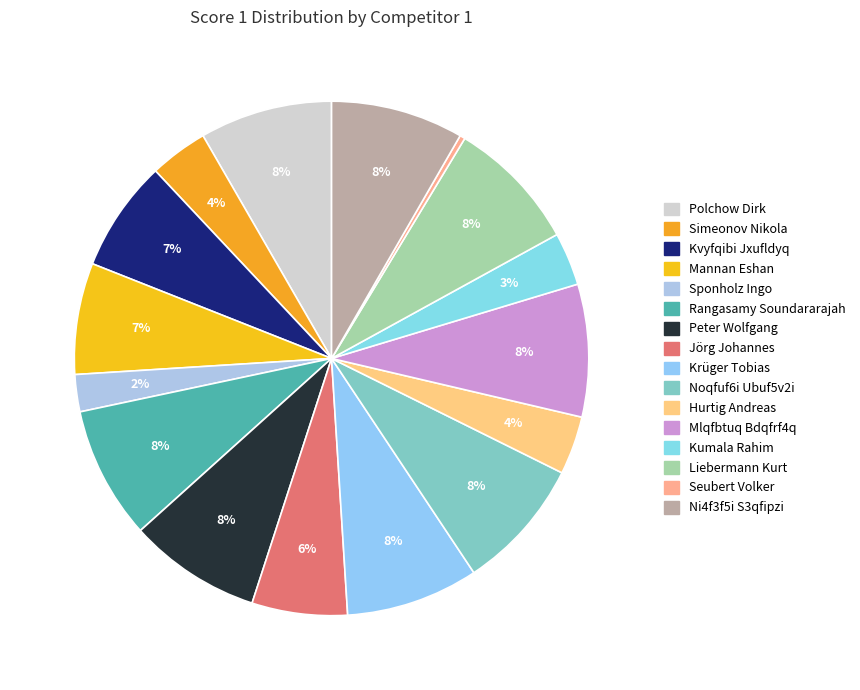

Does any single category account for the majority?

No